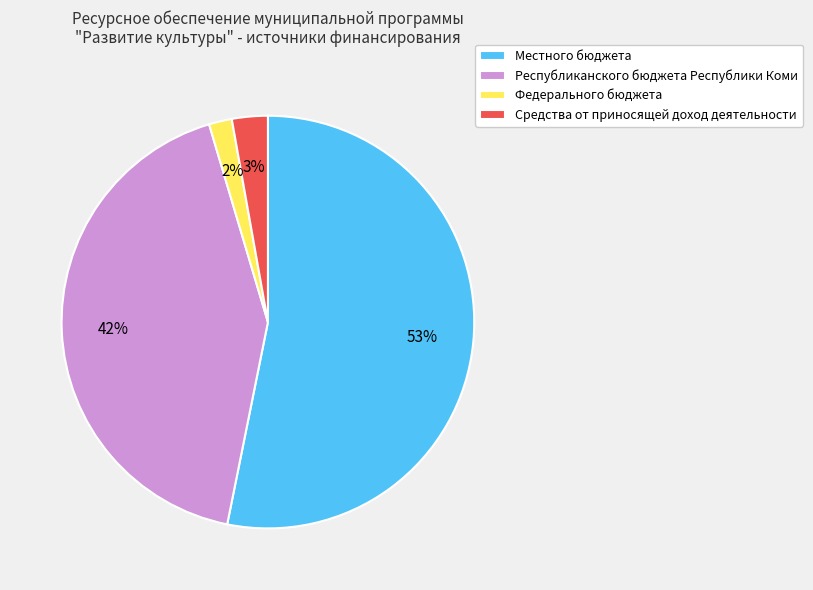

Which has a higher value, Местного бюджета or Федерального бюджета?

Местного бюджета